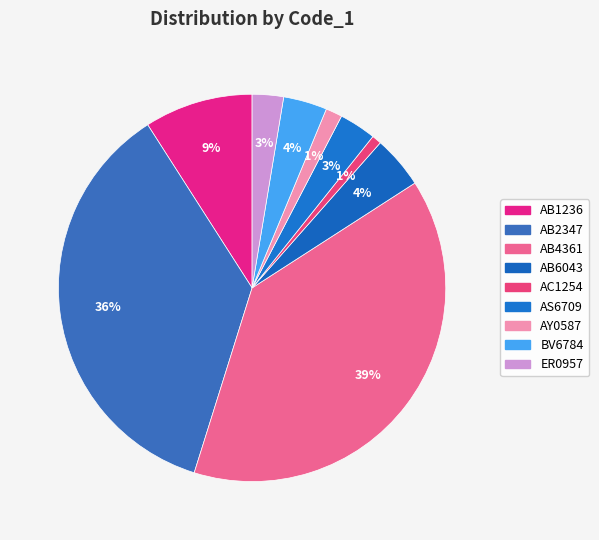

To the nearest percent, what is the average slice percentage?

11%